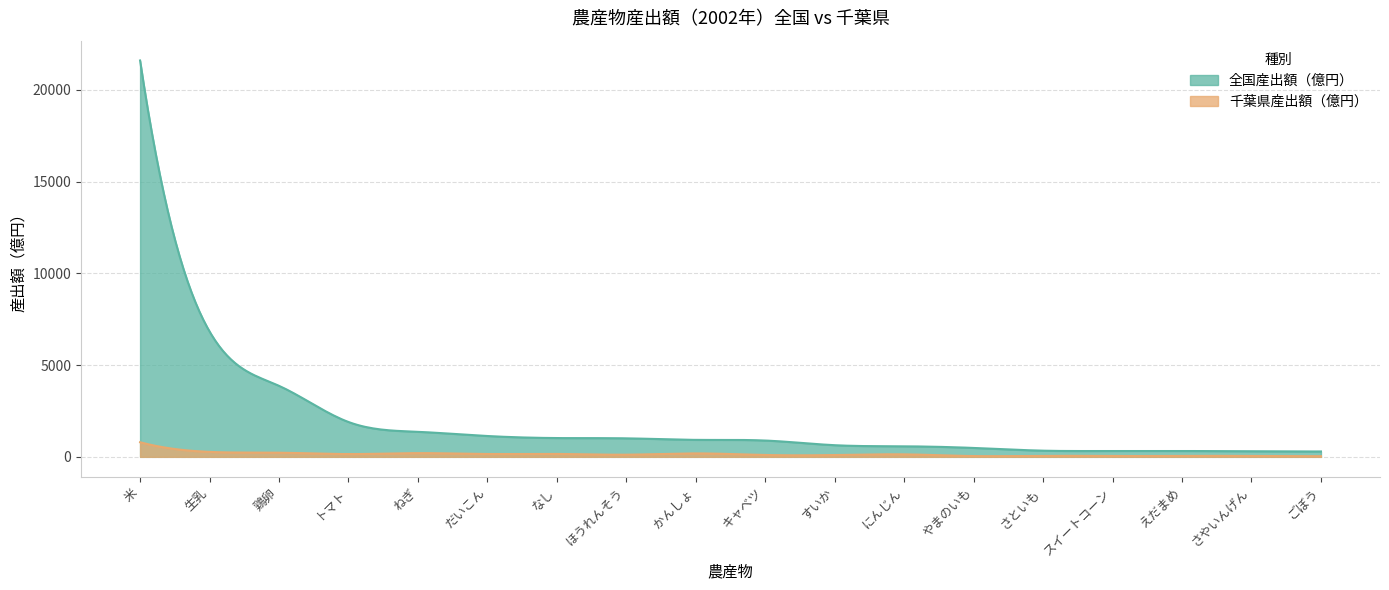

At which label does 千葉県産出額（億円） first exceed 135?

米